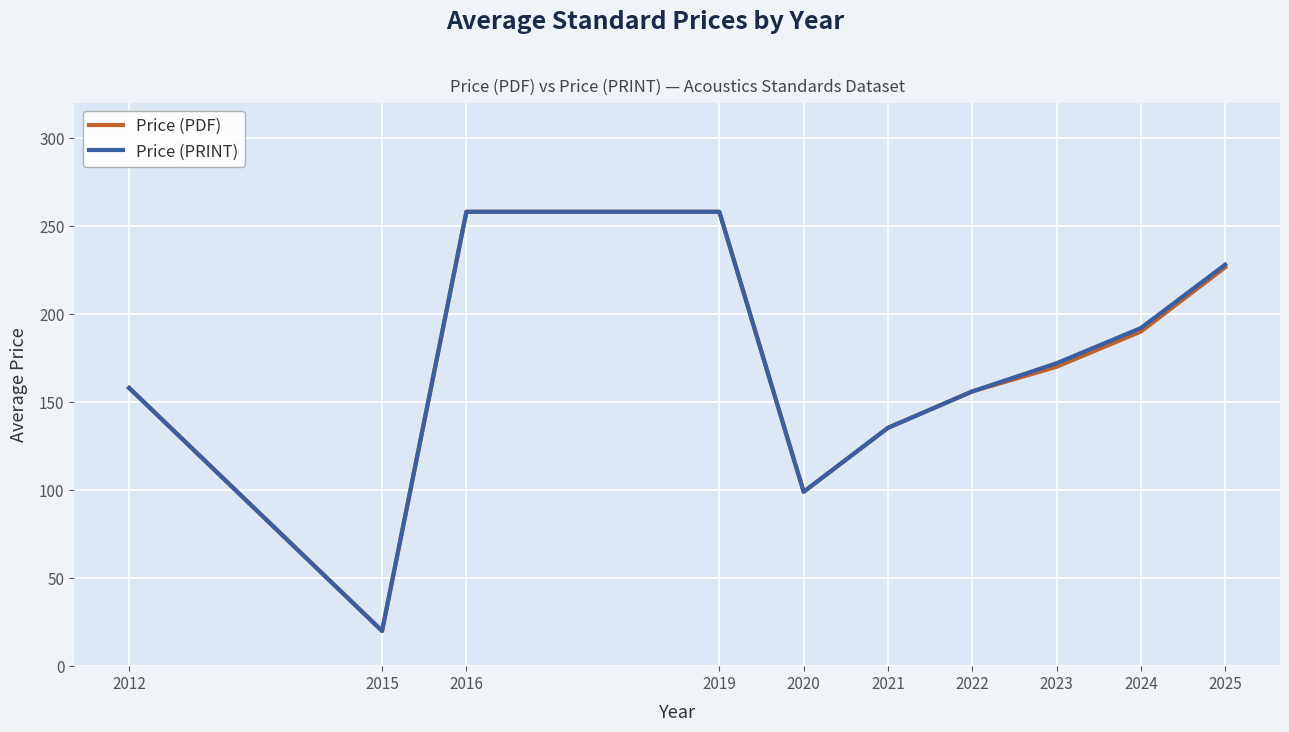

What are all the series names shown in the legend?

Price (PDF), Price (PRINT)